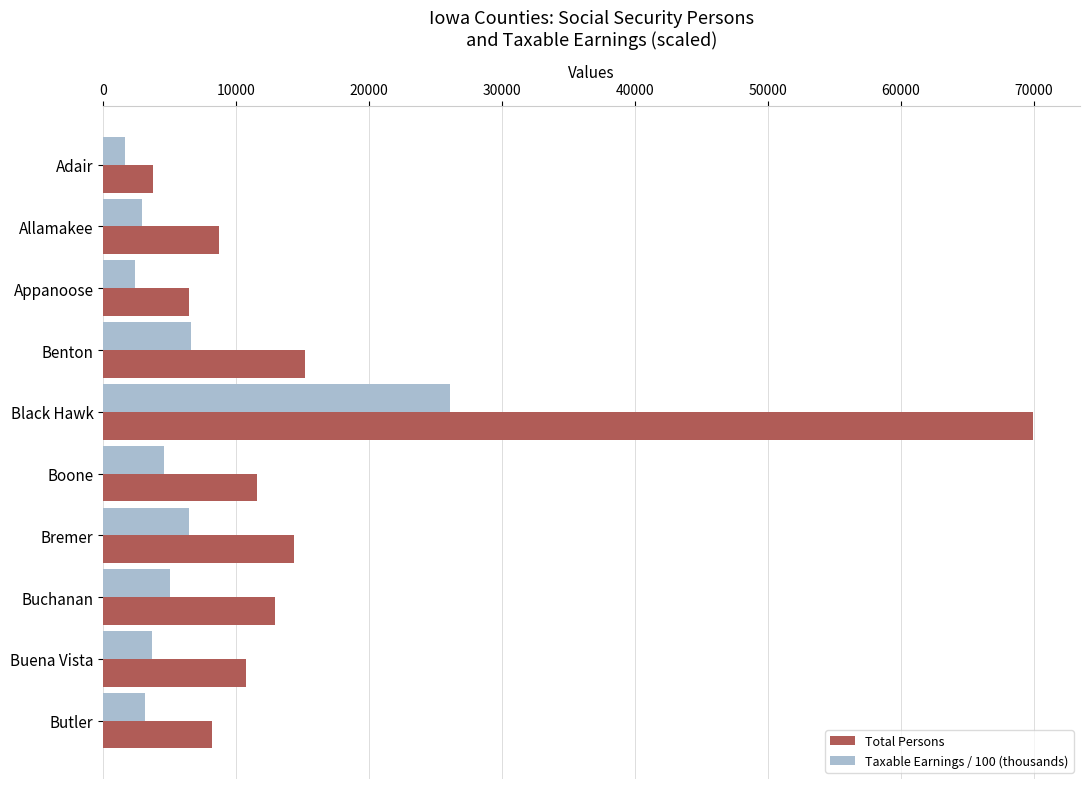

Rank the categories by Total Persons value from highest to lowest.

Black Hawk, Benton, Bremer, Buchanan, Boone, Buena Vista, Allamakee, Butler, Appanoose, Adair